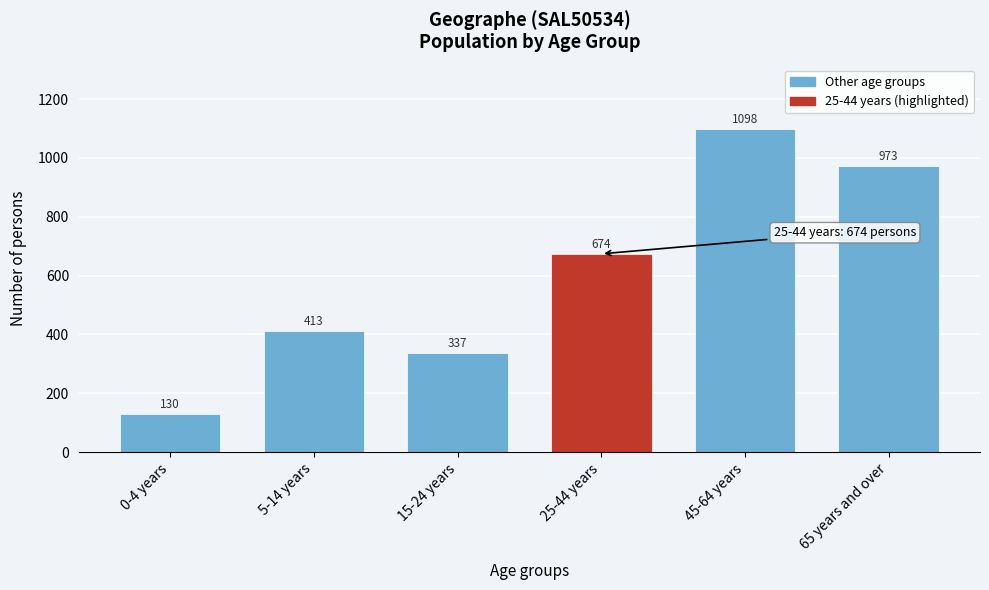

Reading right to left, list all the values displayed in this chart.

973	1098	674	337	413	130